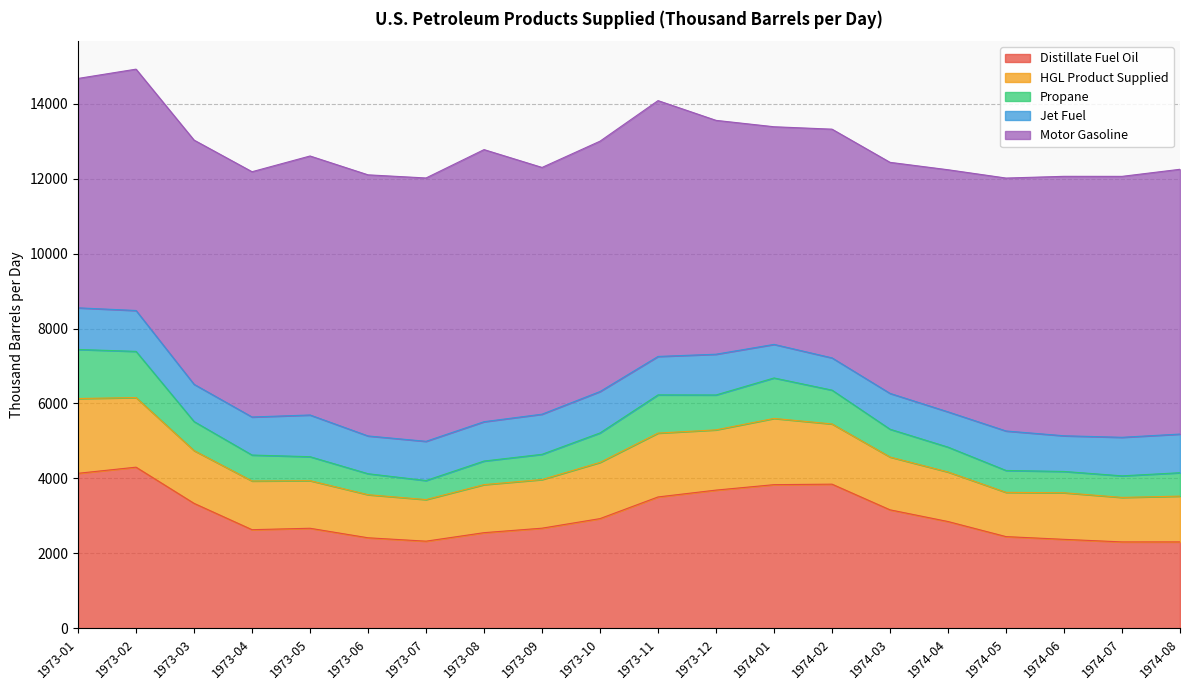

What is the total value across all series at 1973-06?

12098.3